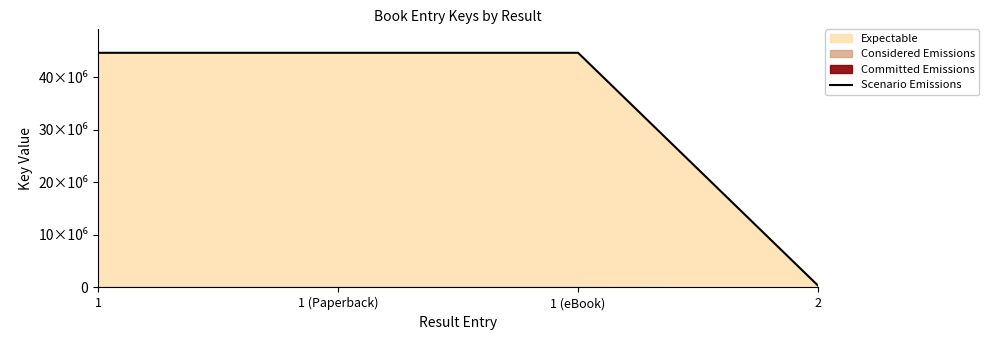

Rank the categories by value from lowest to highest.

2, 1, 1 (Paperback), 1 (eBook)